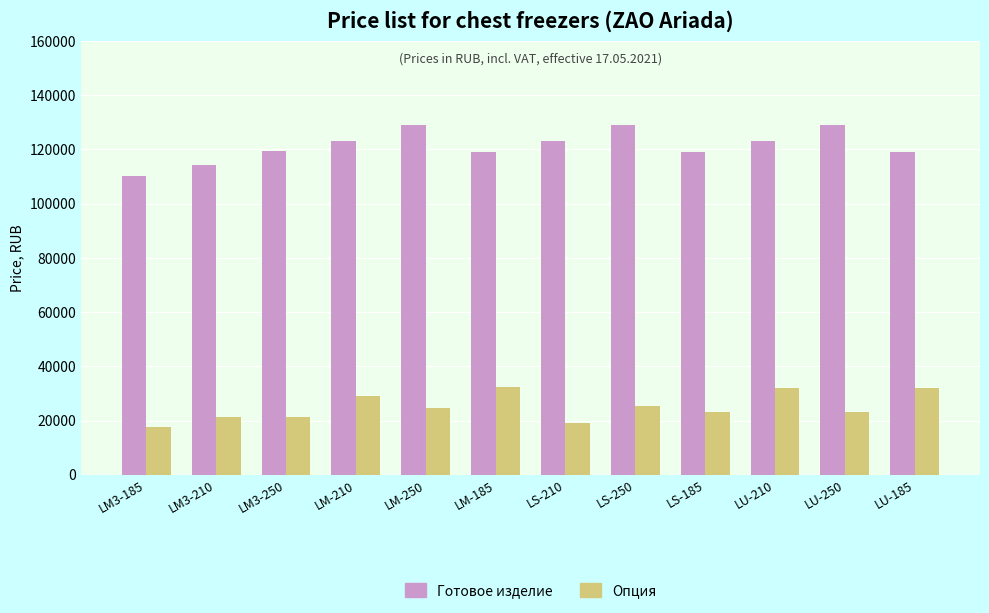

What is the sum of the Опция values at LM3-185 and LM-250?

42160